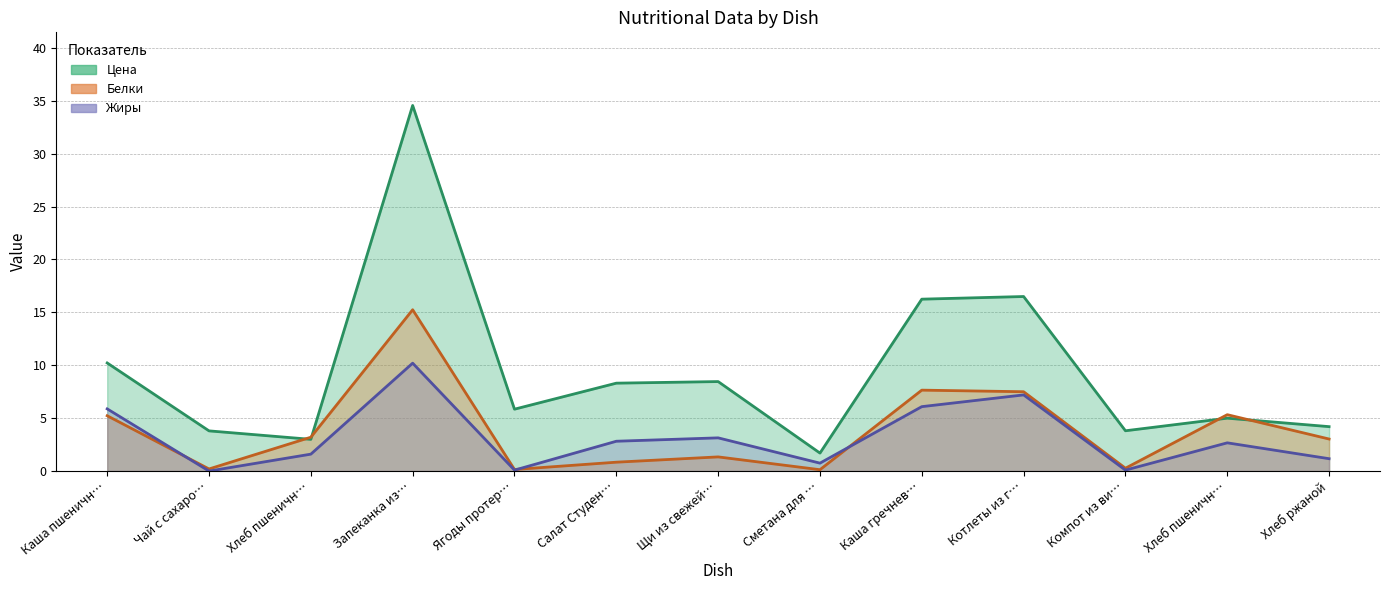

Does the chart have visible grid lines?

Yes